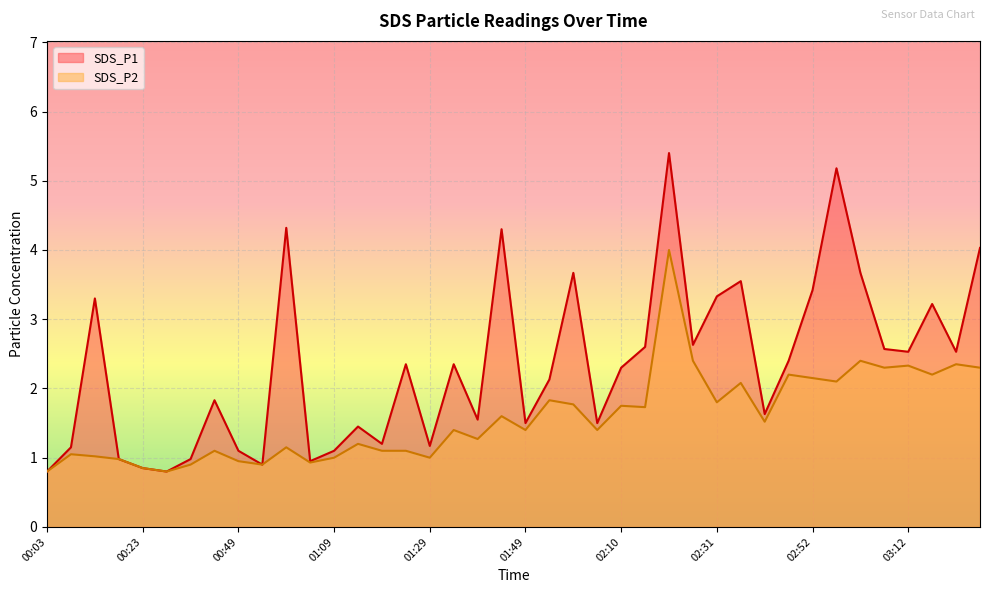

At 02:10, list the series in order from smallest to largest.

SDS_P2, SDS_P1